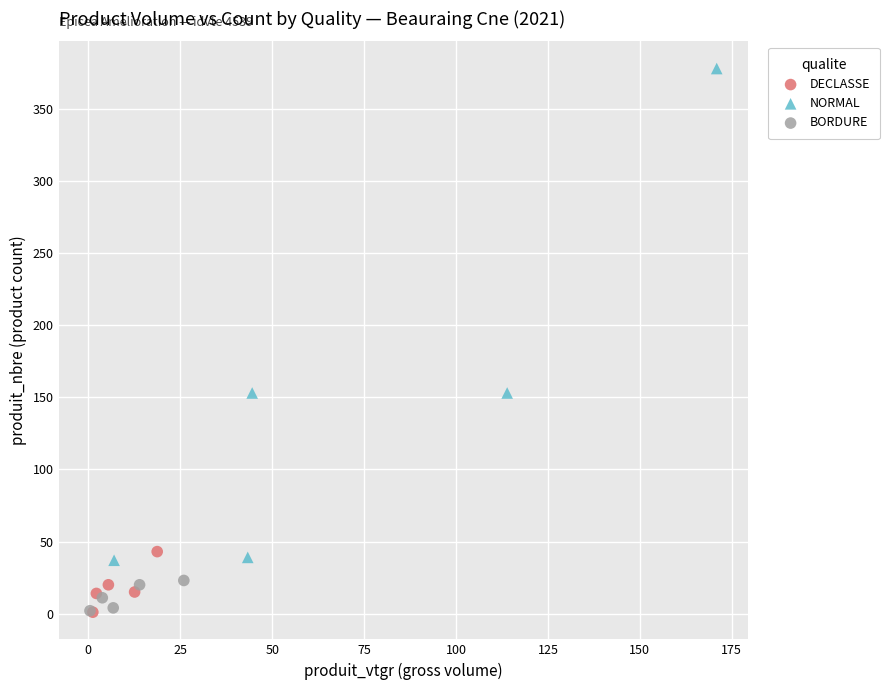

Which series reaches the maximum Y coordinate?

NORMAL